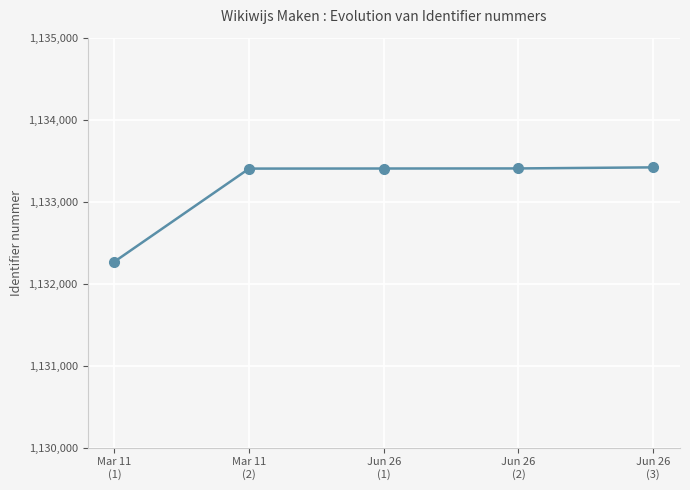

What is the maximum value shown in the chart?

1133418